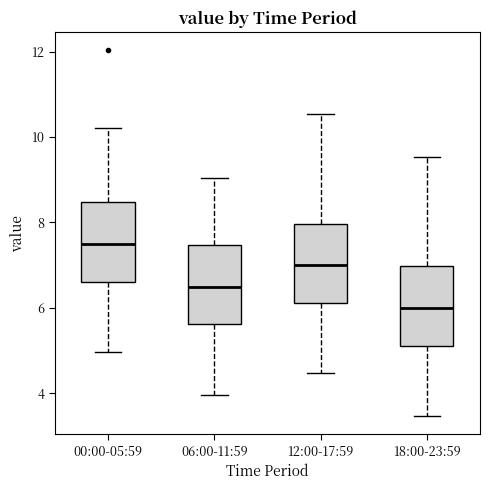

Which box has the highest median line?

00:00-05:59